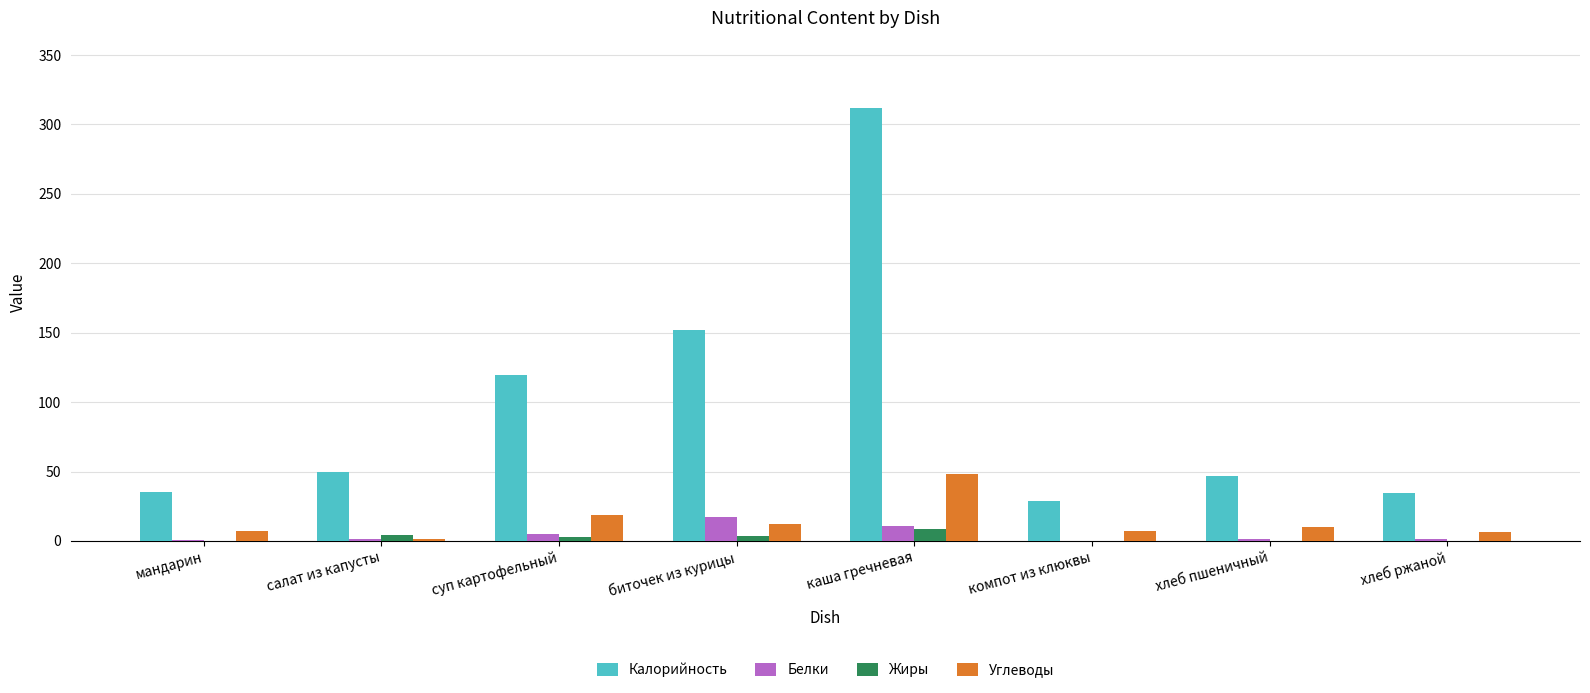

Read the Углеводы value at биточек из курицы.

12.0